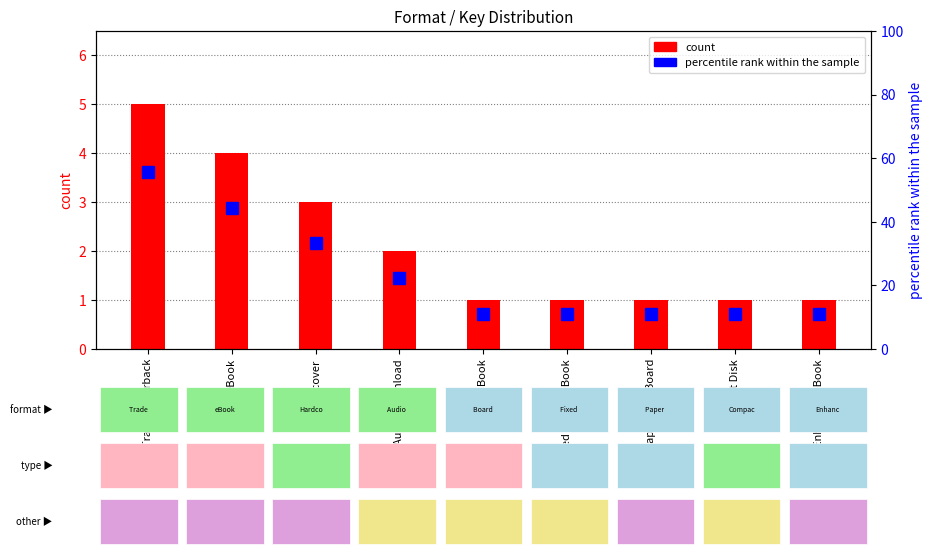

List the labels in order of percentile rank within the sample value, smallest first.

Board Book, Fixed Layout eBook, Paper Over Board, Compact Disk, Enhanced eBook, Audio Download, Hardcover, eBook, Trade Paperback